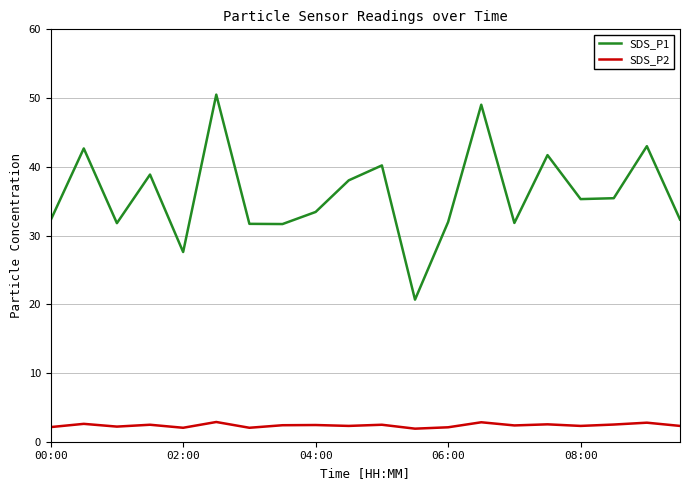

What are all the series names shown in the legend?

SDS_P1, SDS_P2